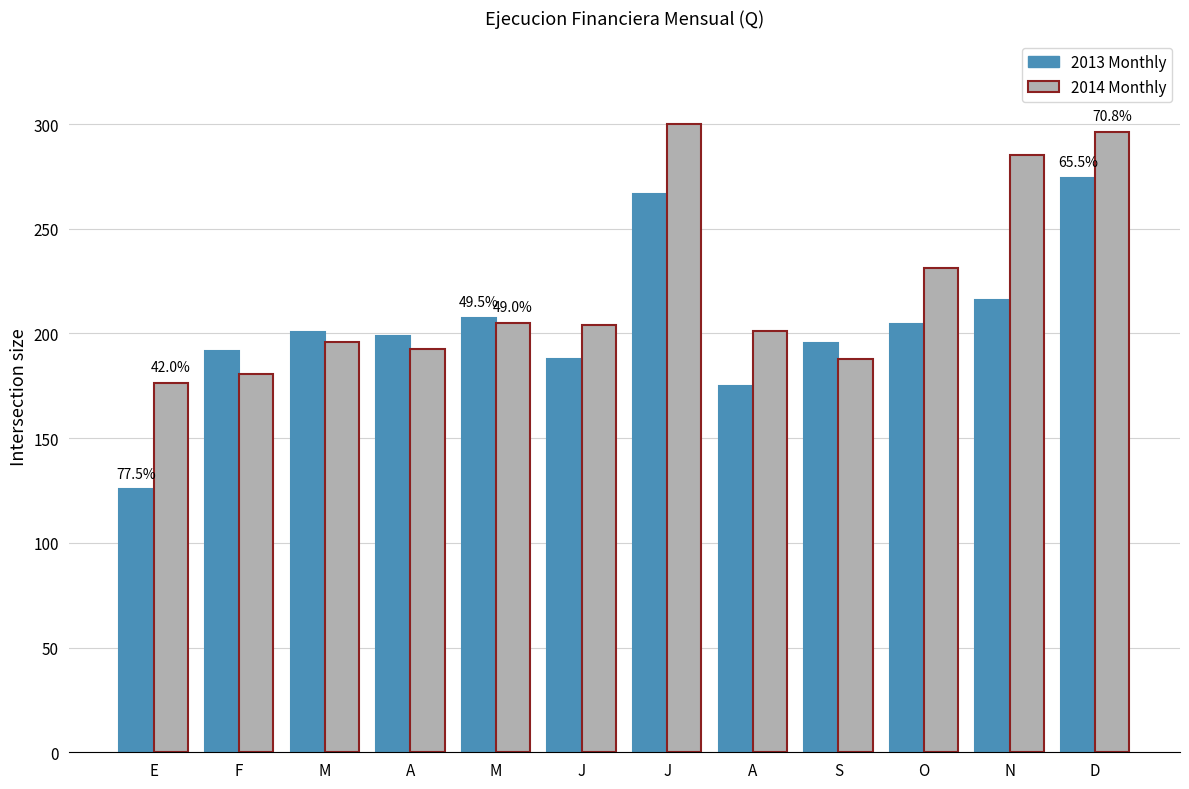

Reading left to right, list all the values displayed in this chart.

2013 Monthly: E=125.8	F=191.7	M=200.5	A=198.6	M=207.5	J=187.6	J=266.8	A=174.9	S=195.4	O=204.7	N=216.0	D=274.5
2014 Monthly: E=176.6	F=180.7	M=195.7	A=192.5	M=205.2	J=203.9	J=300.0	A=201.1	S=187.8	O=231.2	N=285.3	D=296.4